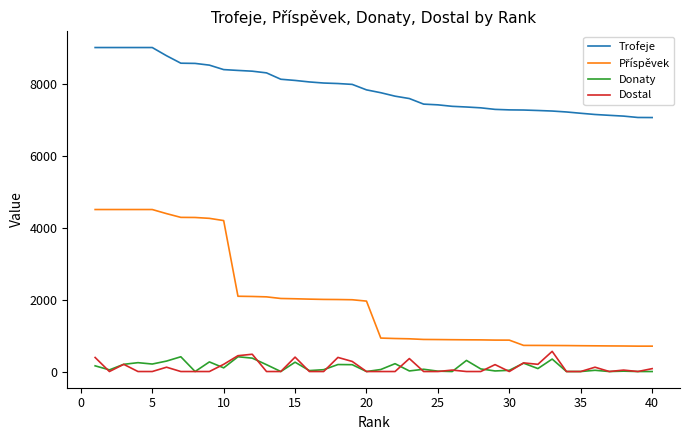

True or false: Dostal and Trofeje cross at least once.

False